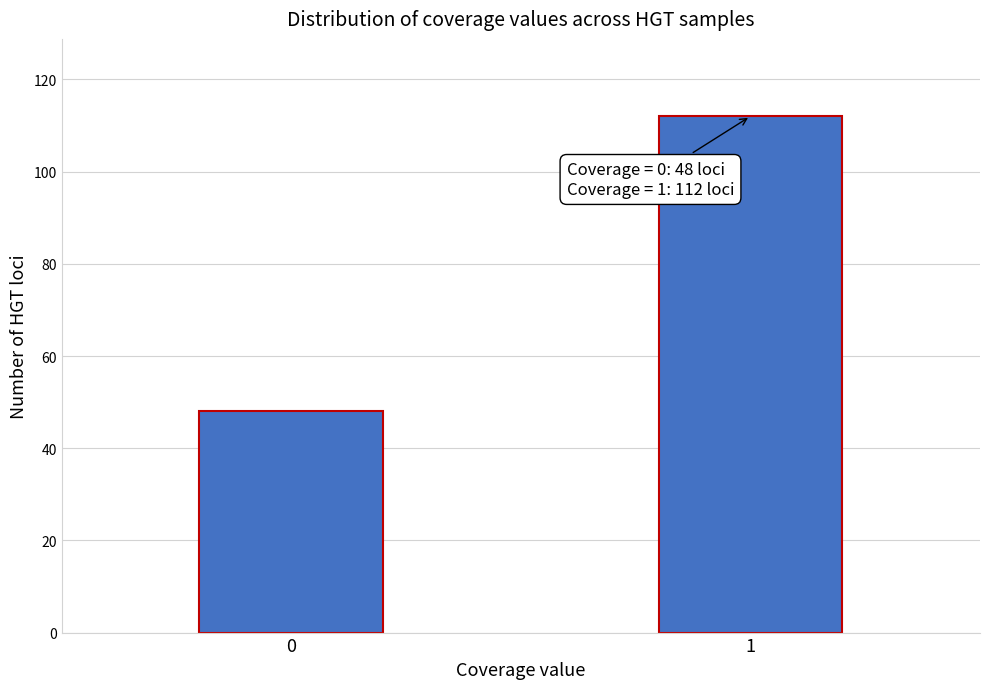

Reading left to right, transcribe all the data shown in this chart.

48	112